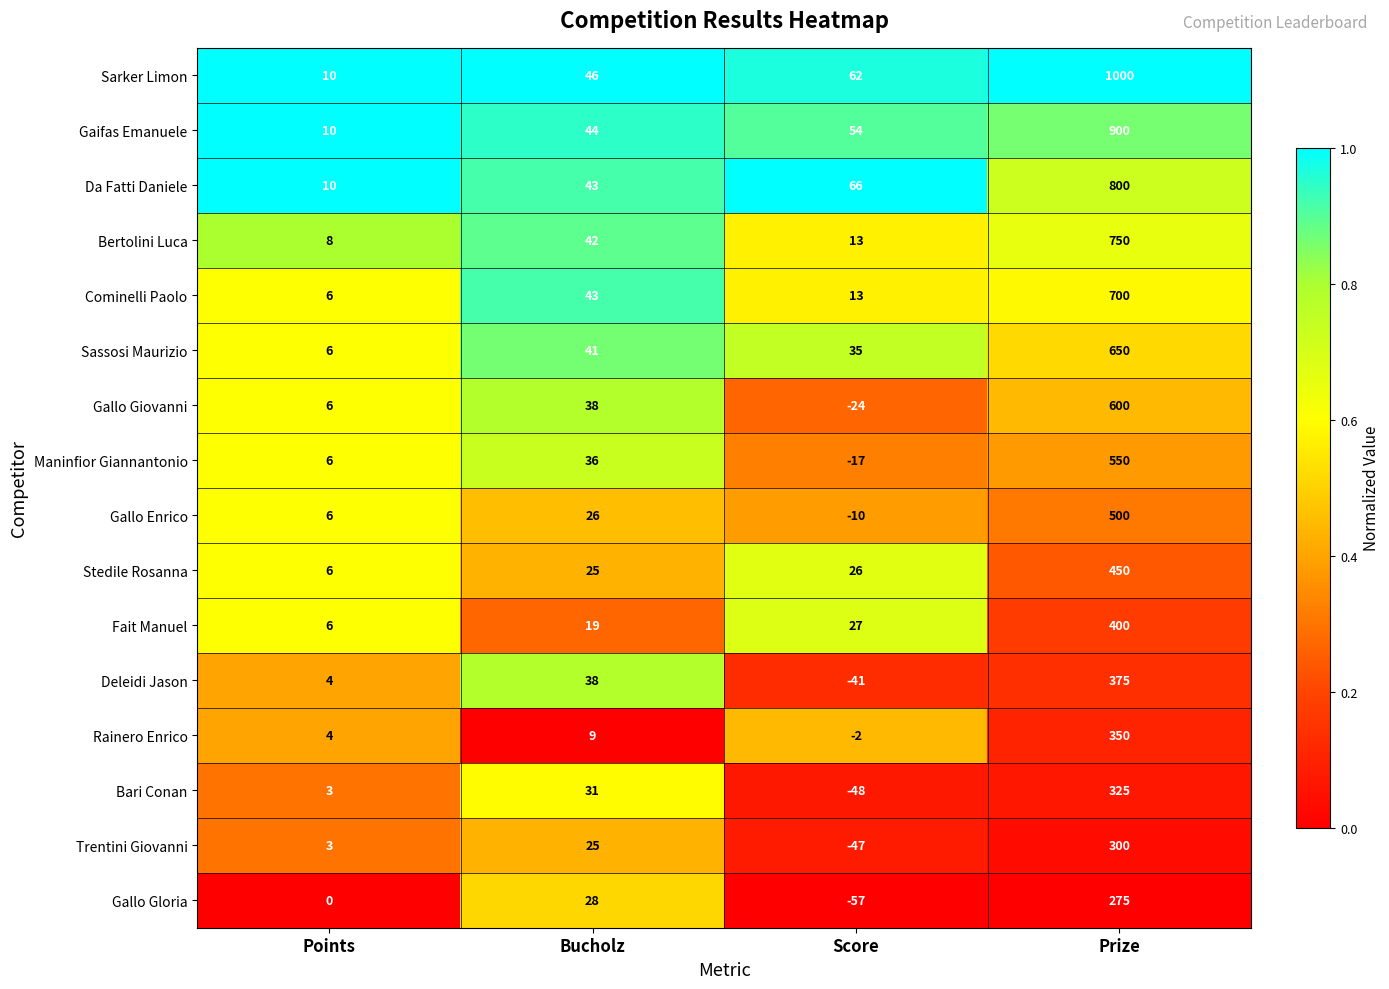

True or false: Gallo Enrico has a value of 26 at Bucholz.

True